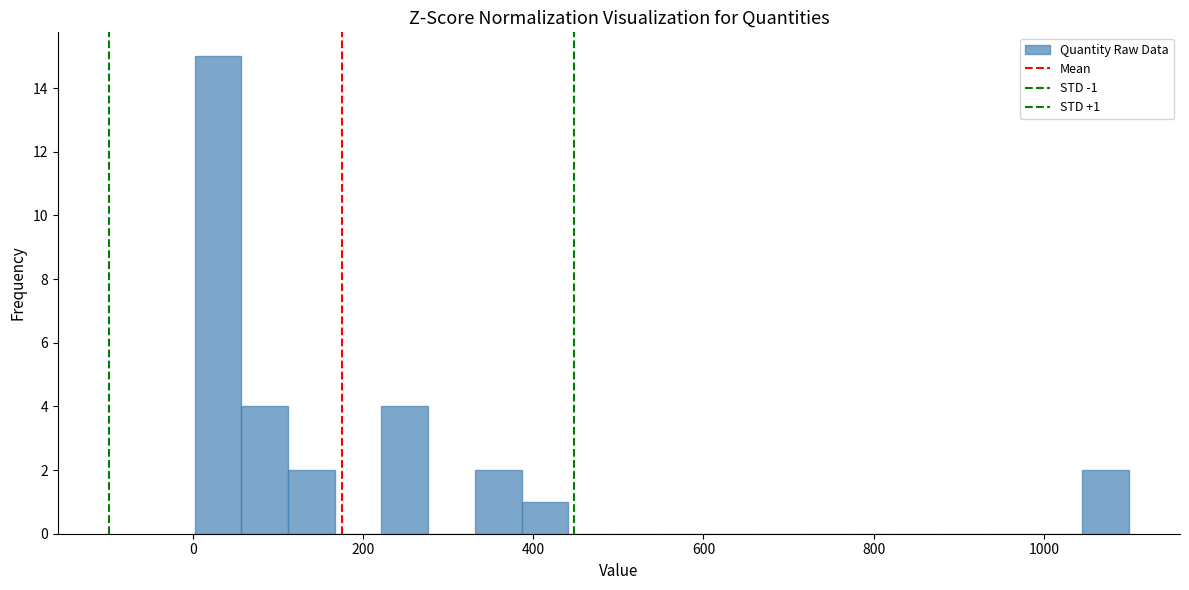

Read against the x-axis, roughly where is the centre of the tallest bar?

20